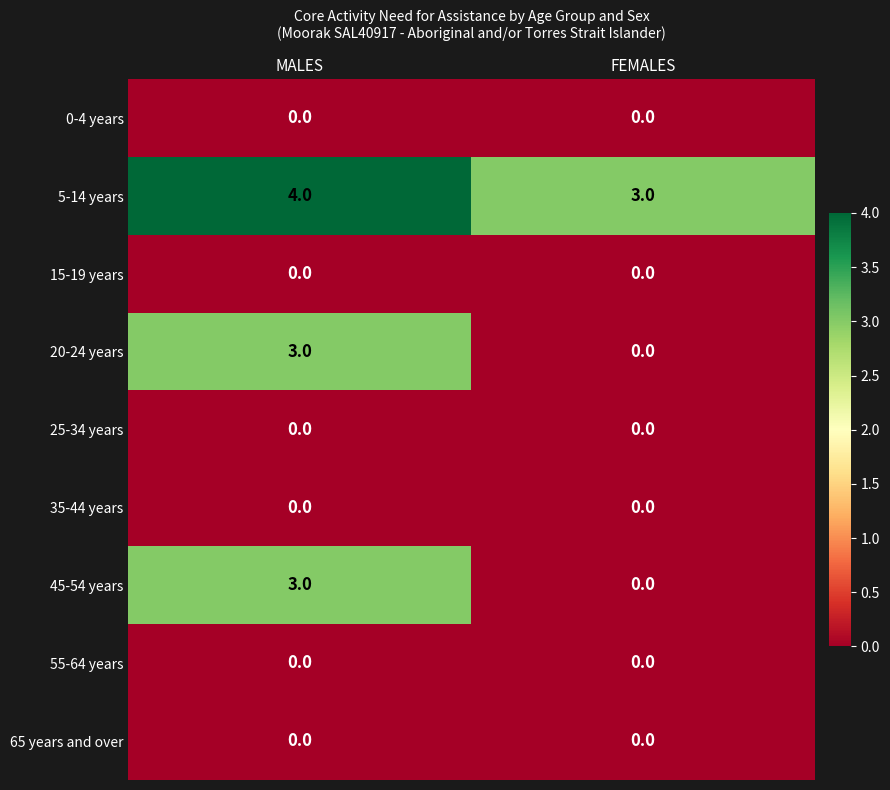

At which category does the chart reach its peak across all series?

MALES